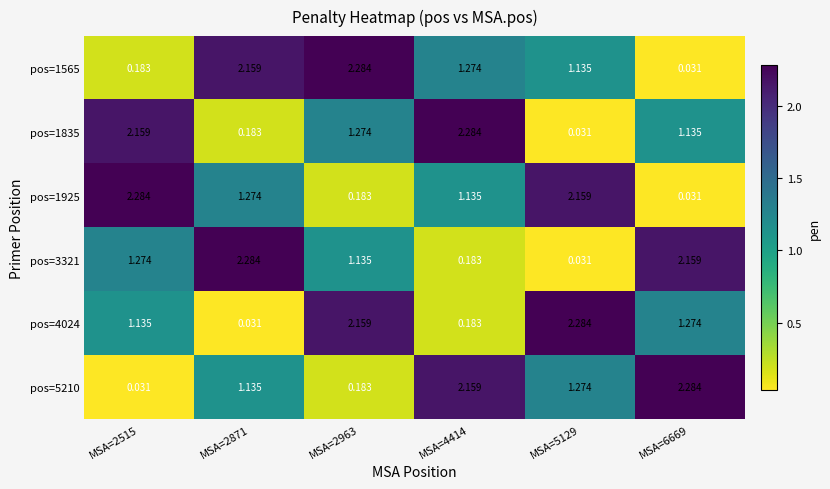

Is the value of pos=1835 at MSA=2871 greater than the value of pos=3321 at MSA=2871?

No